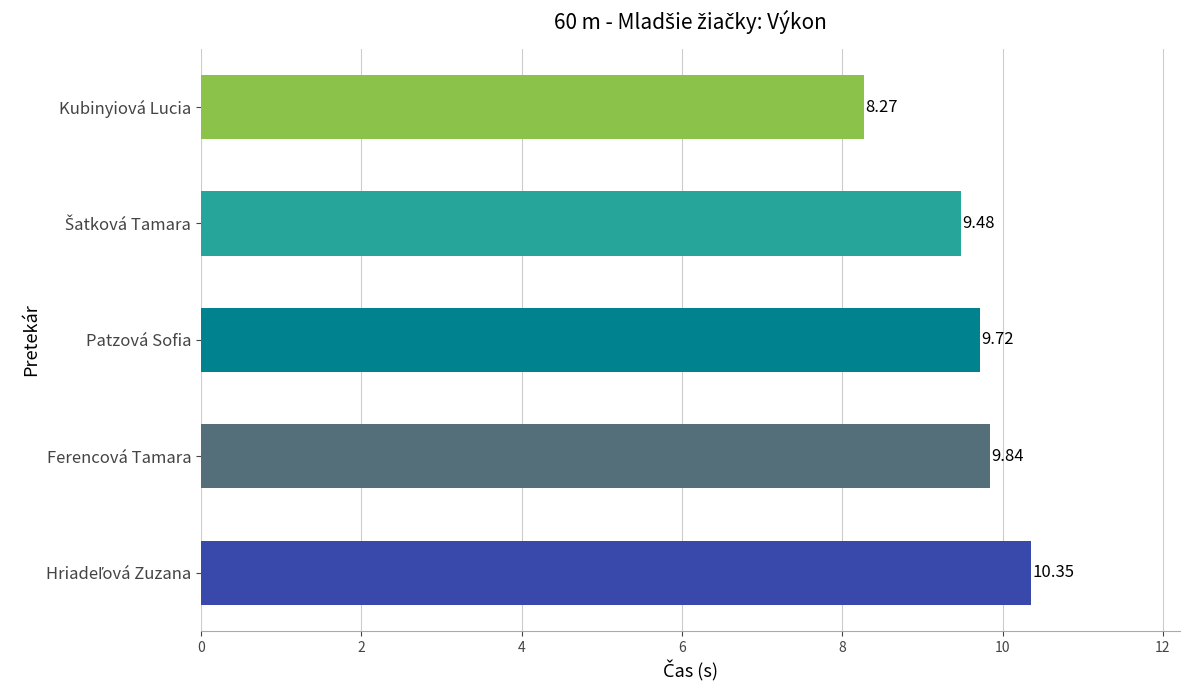

What is the sum of the values at Ferencová Tamara and Kubinyiová Lucia?

18.1